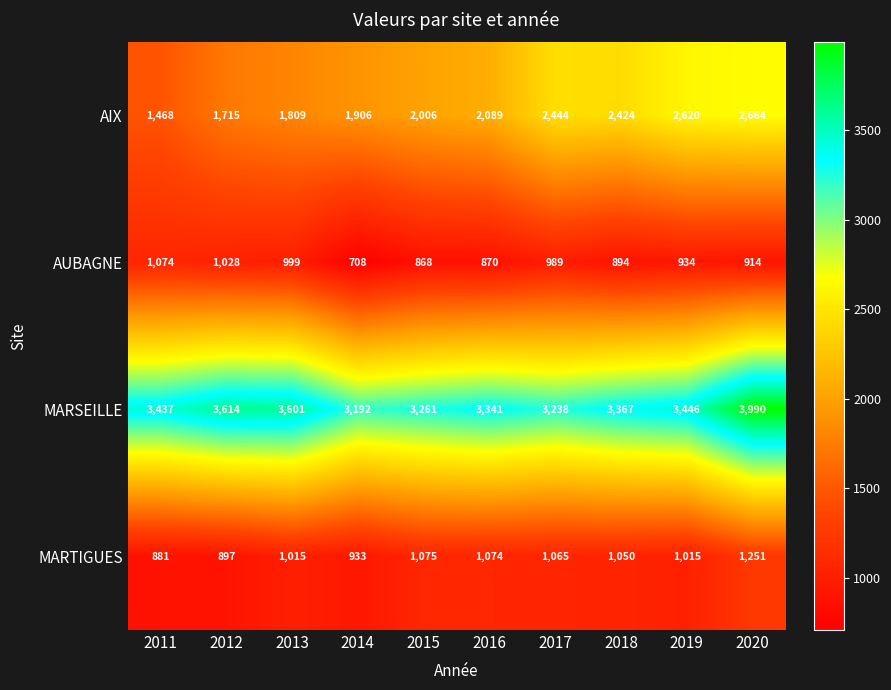

What is the difference between the MARTIGUES values at 2019 and 2020?

236